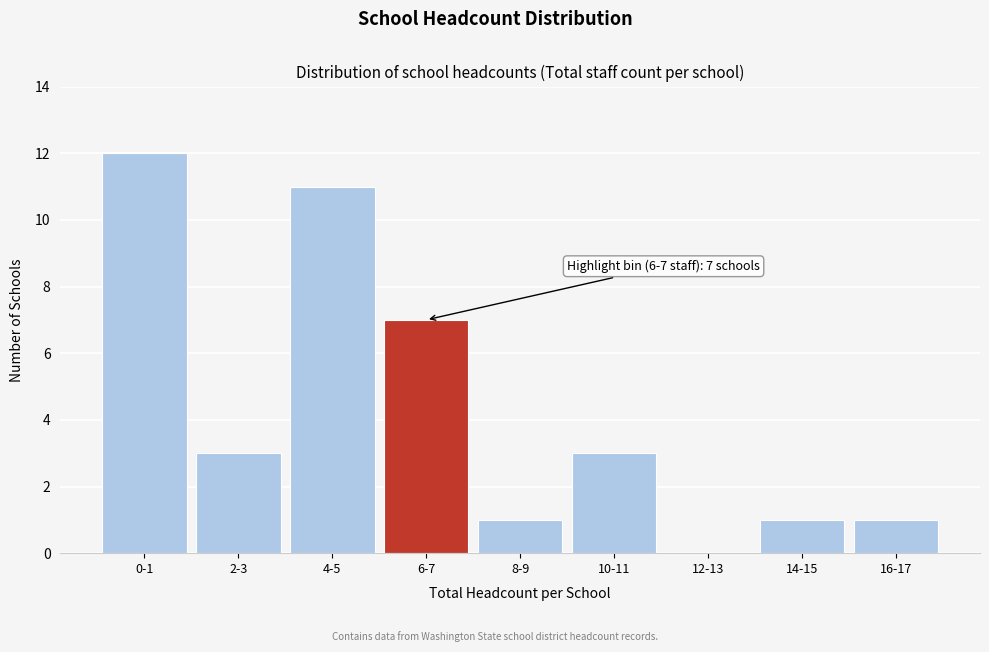

Reading left to right, list all the values displayed in this chart.

0-1=12	2-3=3	4-5=11	6-7=7	8-9=1	10-11=3	12-13=0	14-15=1	16-17=1